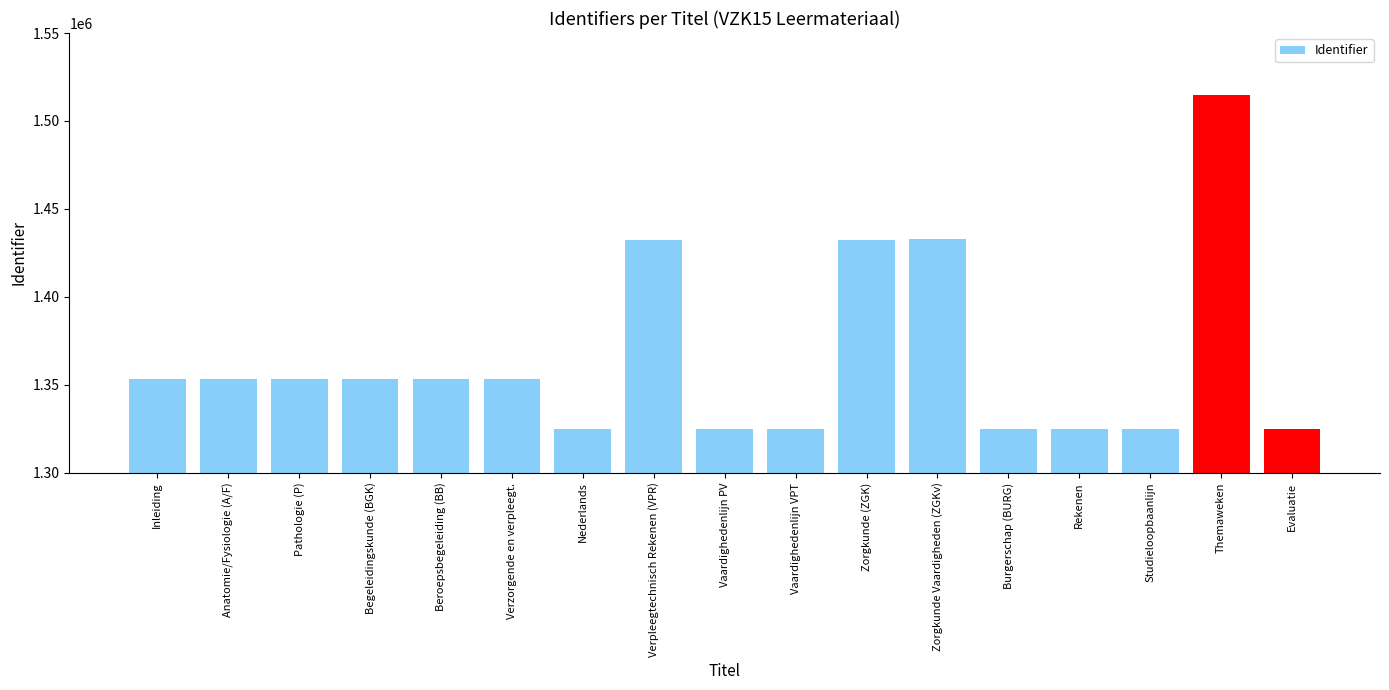

What is the difference between the maximum and minimum values?

189838